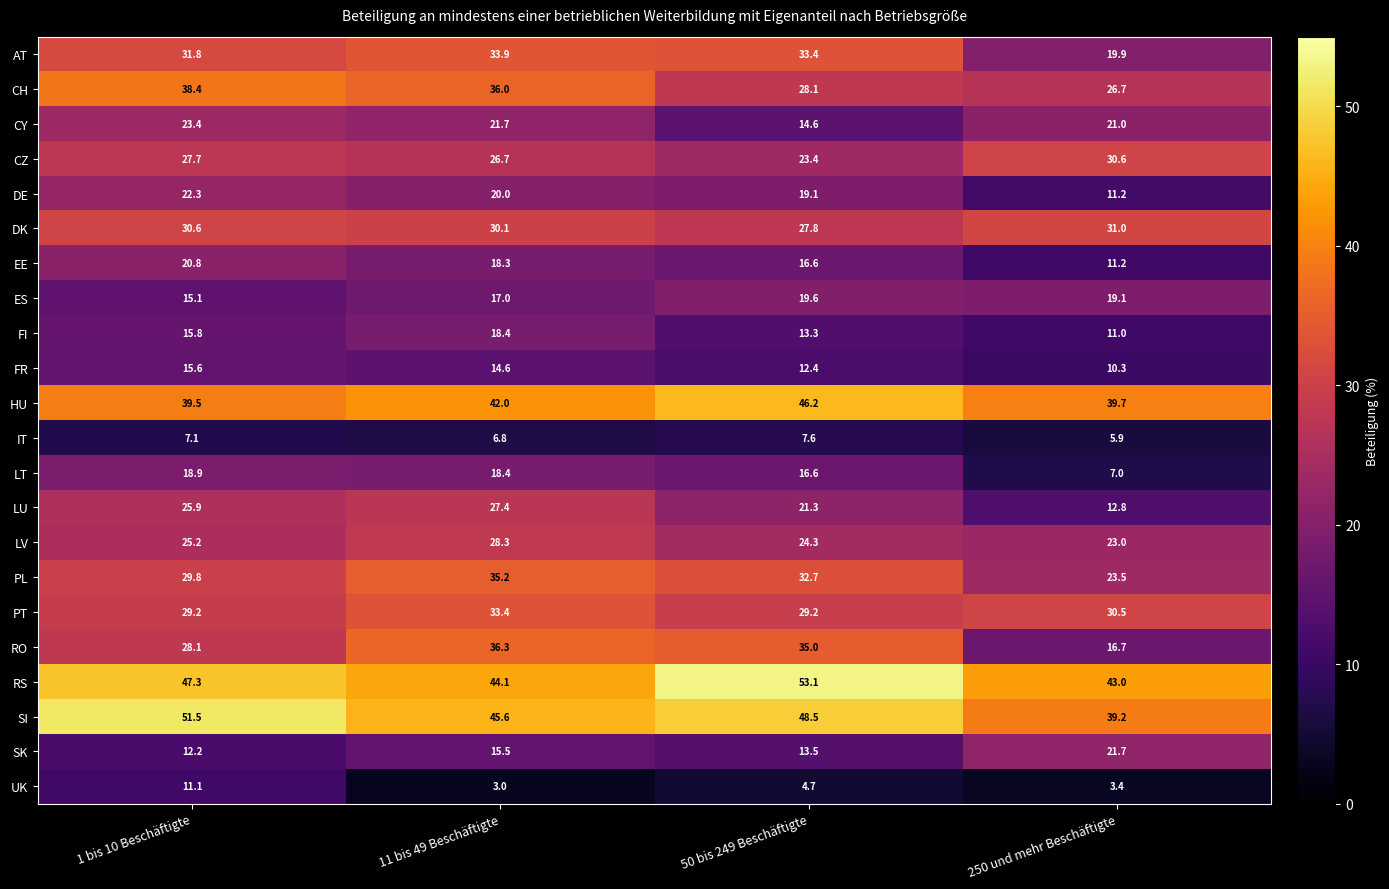

What is the highest value of the DE series?

22.3